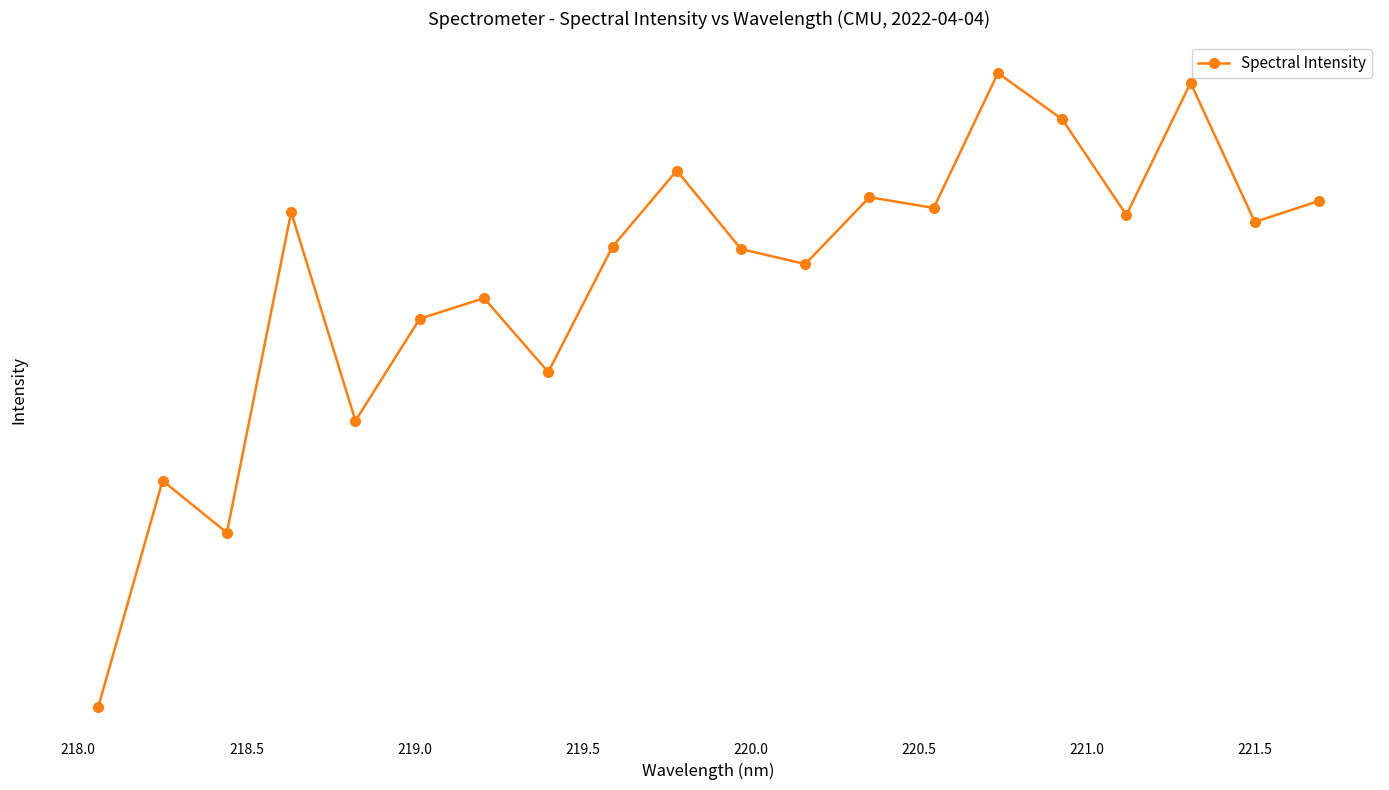

What is the minimum value shown in the chart?

378.8